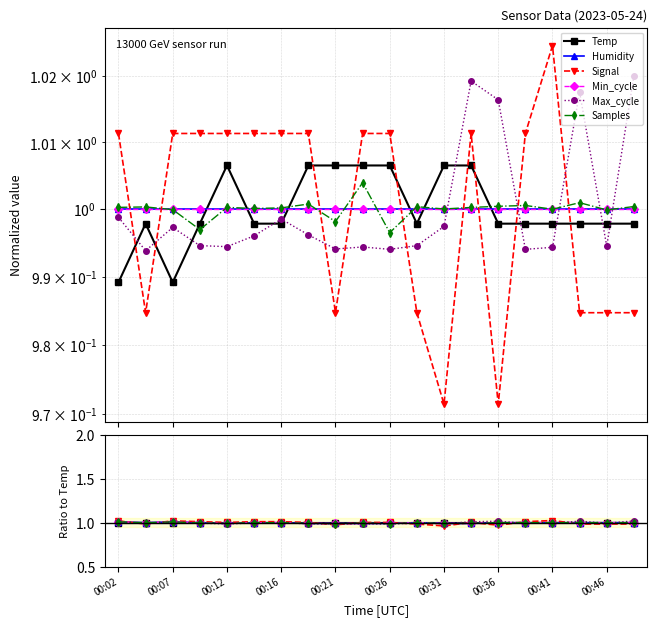

Is this an area chart (filled region under the line)?

No